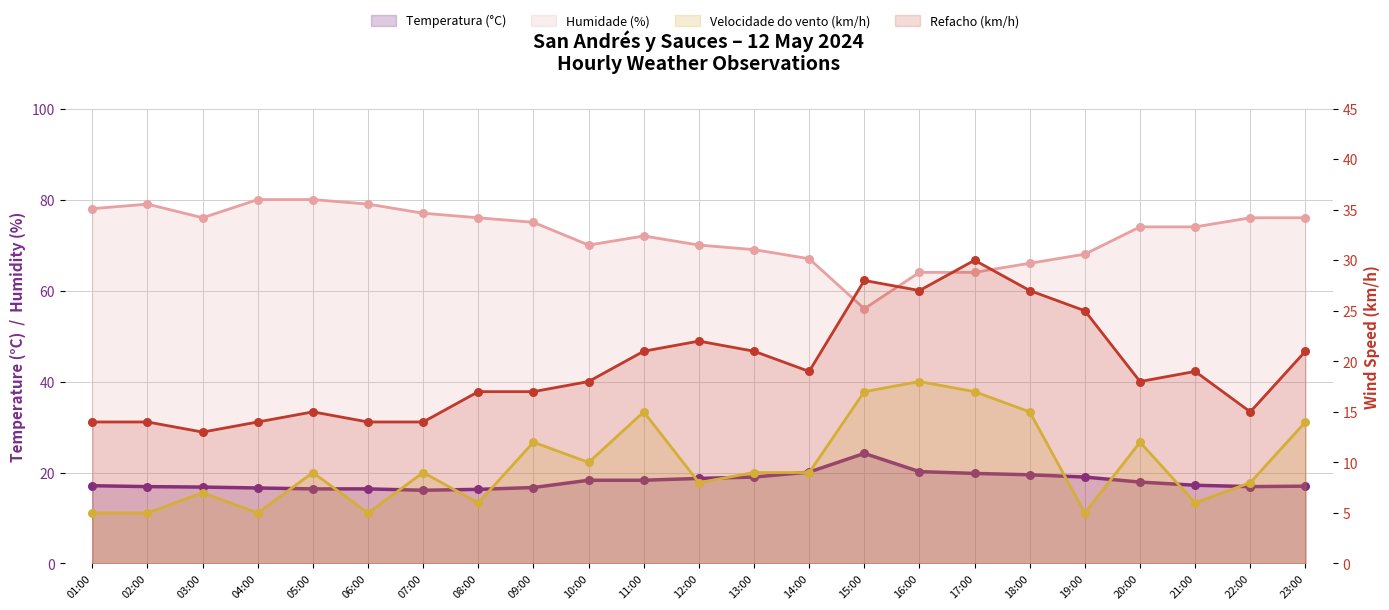

Which series has the largest total across all categories?

Humidade (%)